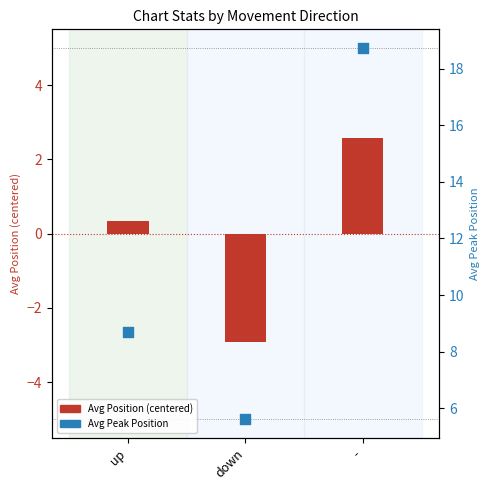

At how many categories does at least one series exceed 11?

1